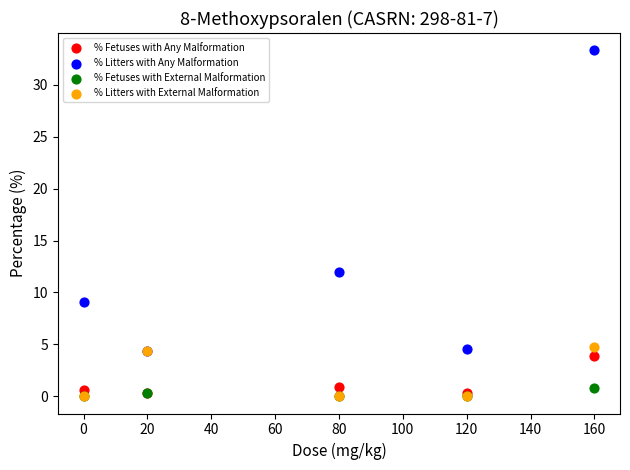

Across all series, what Y value is closest to 16?

12.0